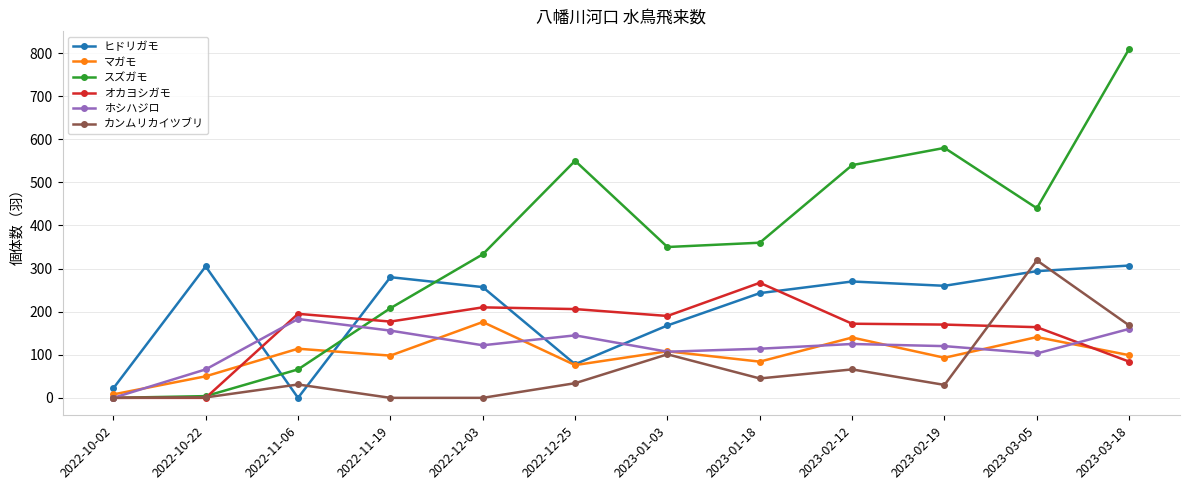

True or false: ホシハジロ has more than 2 interior local peaks.

True